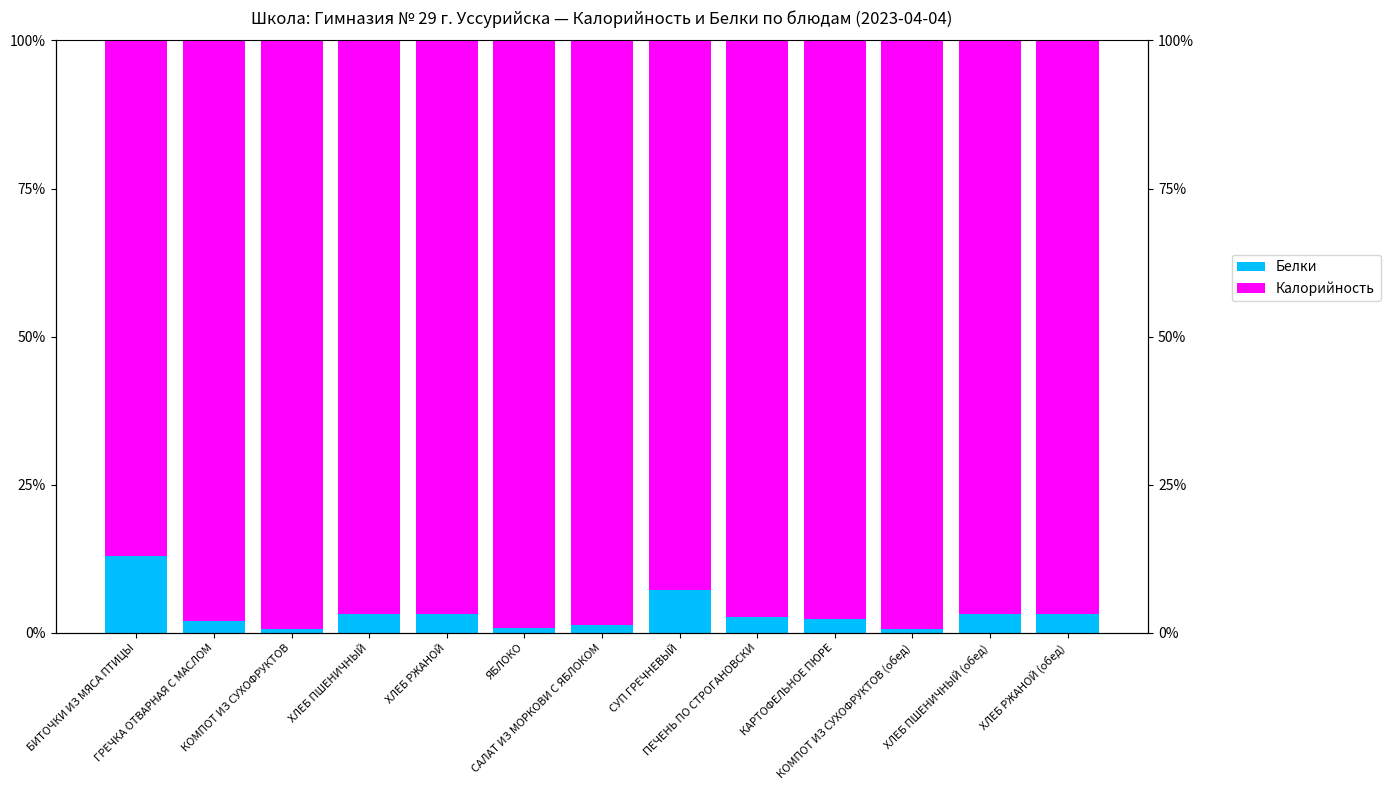

Is it true that Белки equals 1.0 at КОМПОТ ИЗ СУХОФРУКТОВ?

False